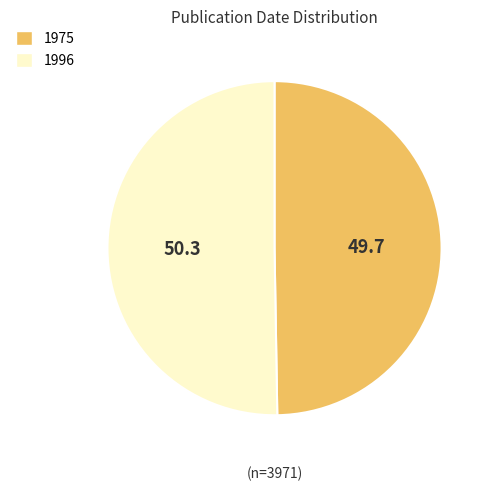

Approximately how many times larger is the value at 1996 compared to 1975?

1.0